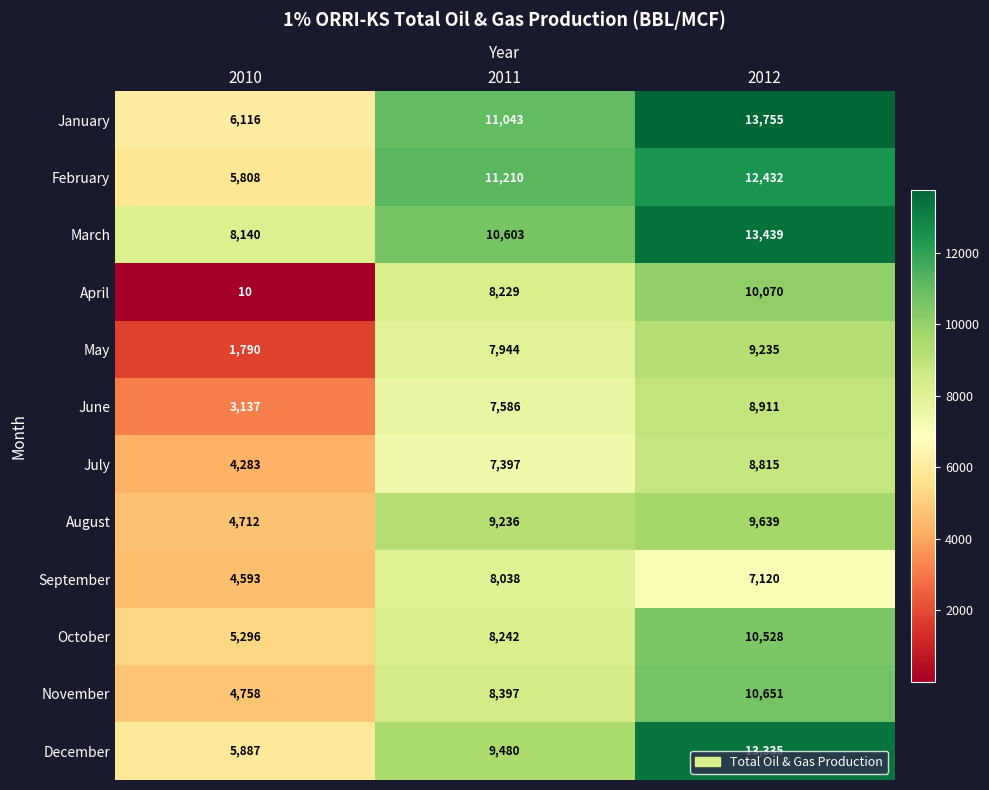

What is the total value across all series at 2011?

107405